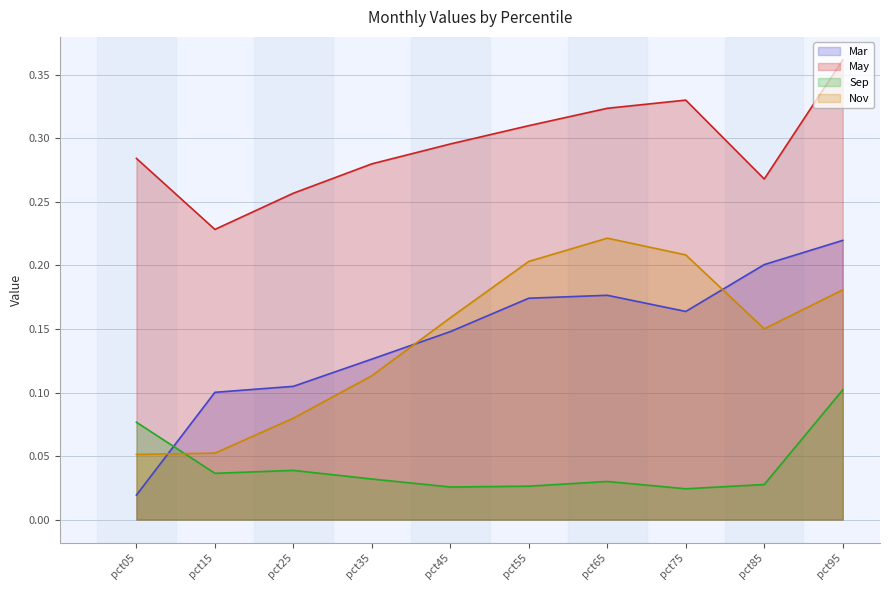

Reading left to right, list all the values displayed in this chart.

Mar: 0.0	0.1	0.1	0.1	0.1	0.2	0.2	0.2	0.2	0.2
May: 0.3	0.2	0.3	0.3	0.3	0.3	0.3	0.3	0.3	0.4
Sep: 0.1	0.0	0.0	0.0	0.0	0.0	0.0	0.0	0.0	0.1
Nov: 0.1	0.1	0.1	0.1	0.2	0.2	0.2	0.2	0.2	0.2